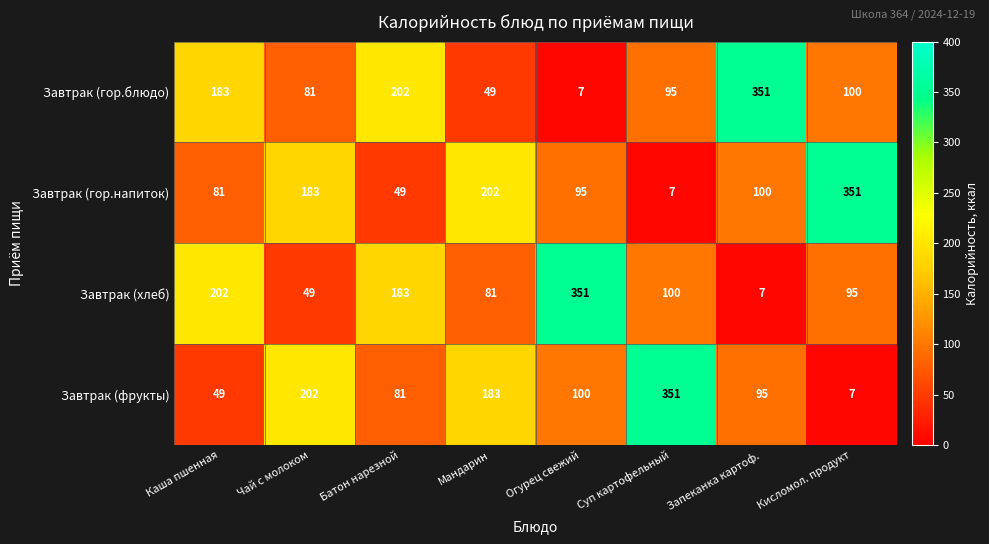

The value of Завтрак (хлеб) at Запеканка картоф. is 7. True or false?

True